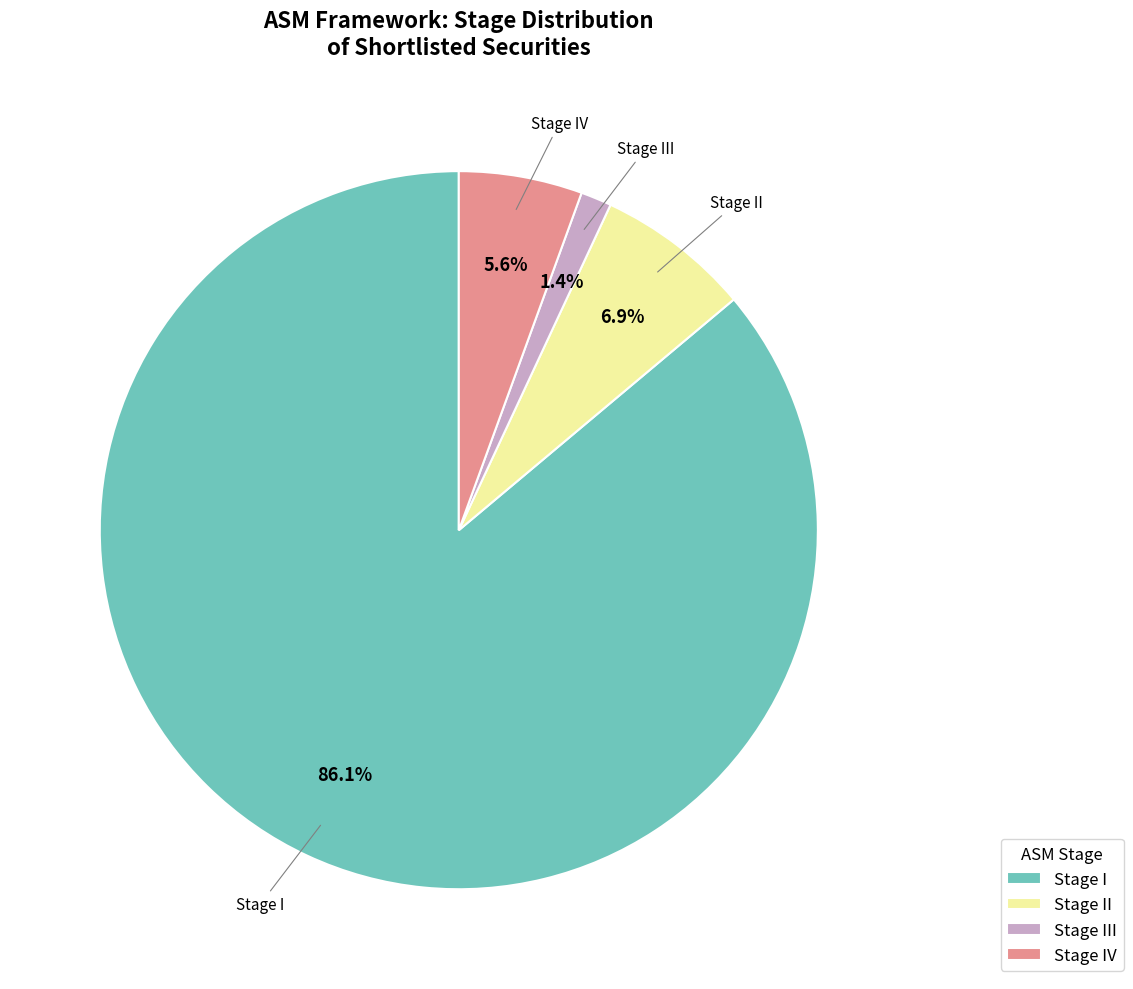

Count the number of slices in the pie.

4